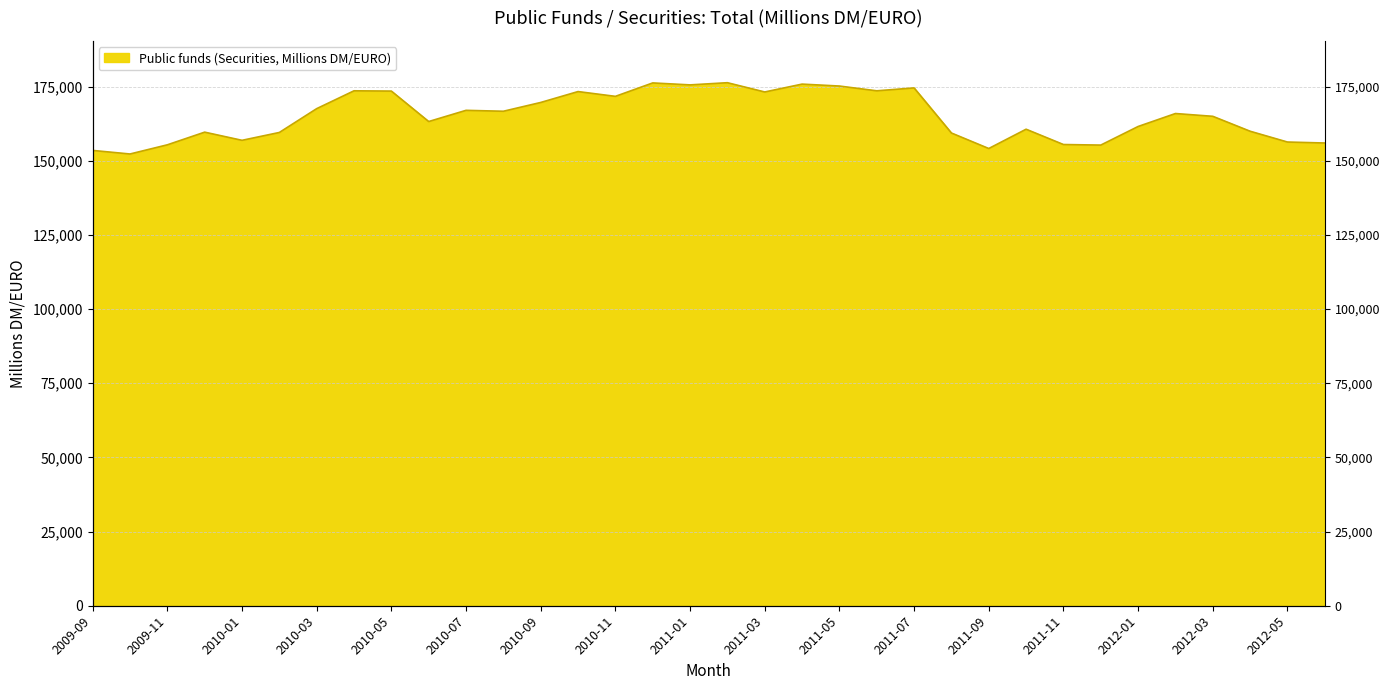

How many data points are above 165905?

16